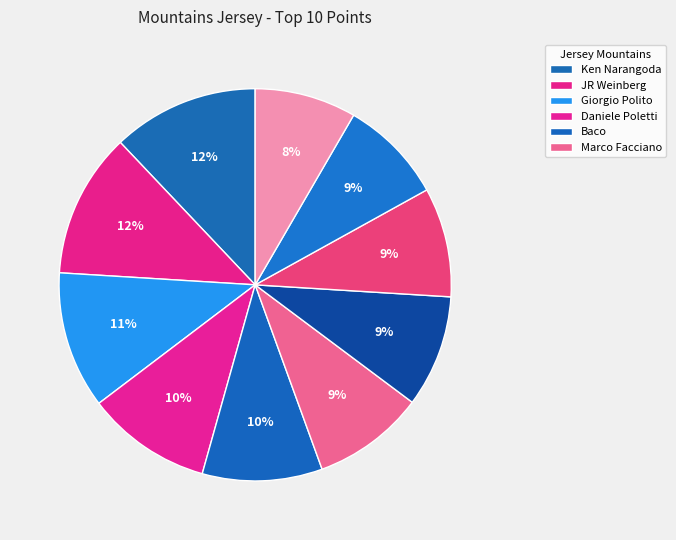

Count the number of slices in the pie.

10